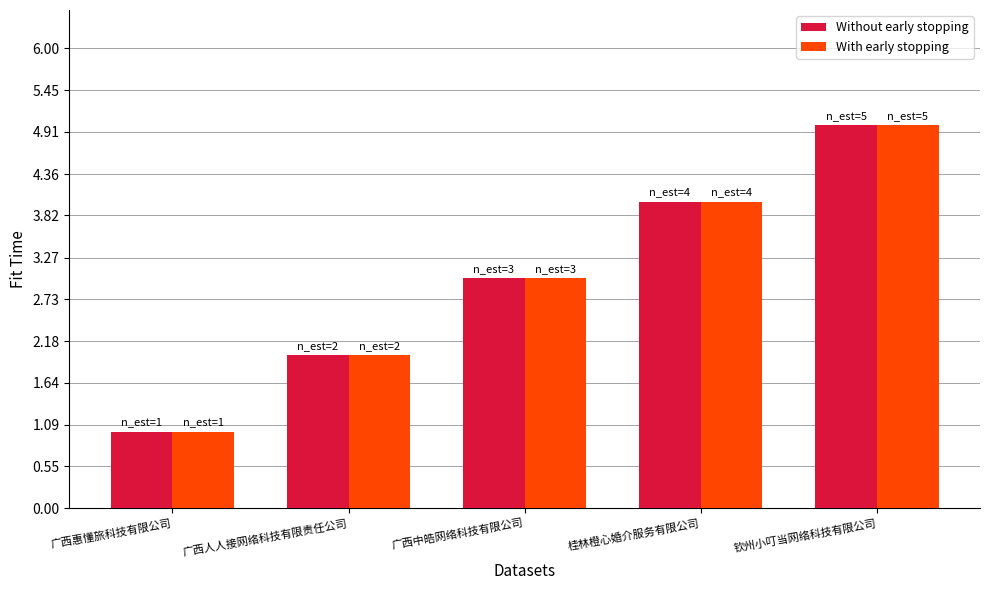

What is the minimum value shown in the chart?

1